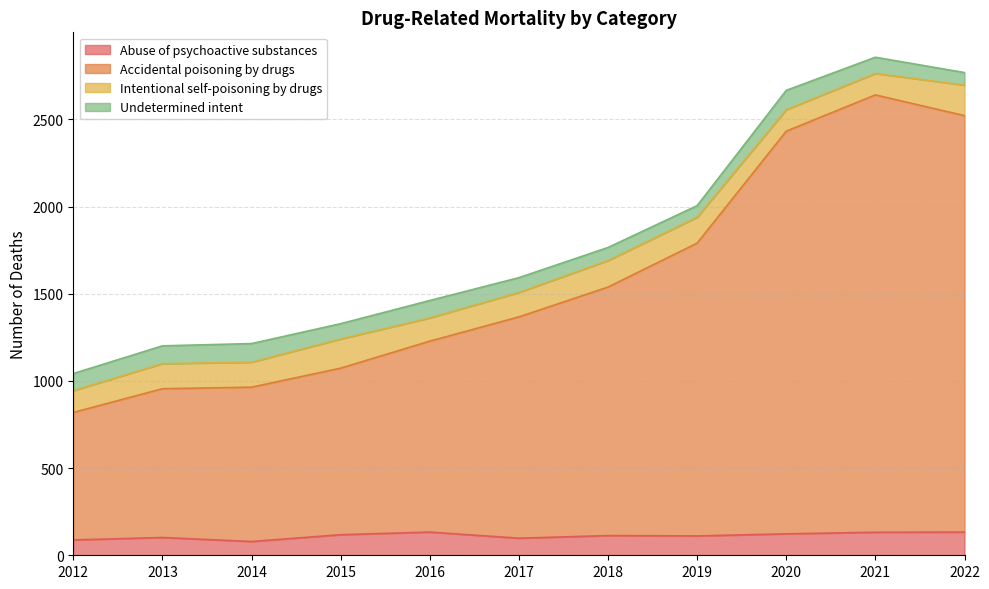

The value of Abuse of psychoactive substances at 2019 is 111. True or false?

True